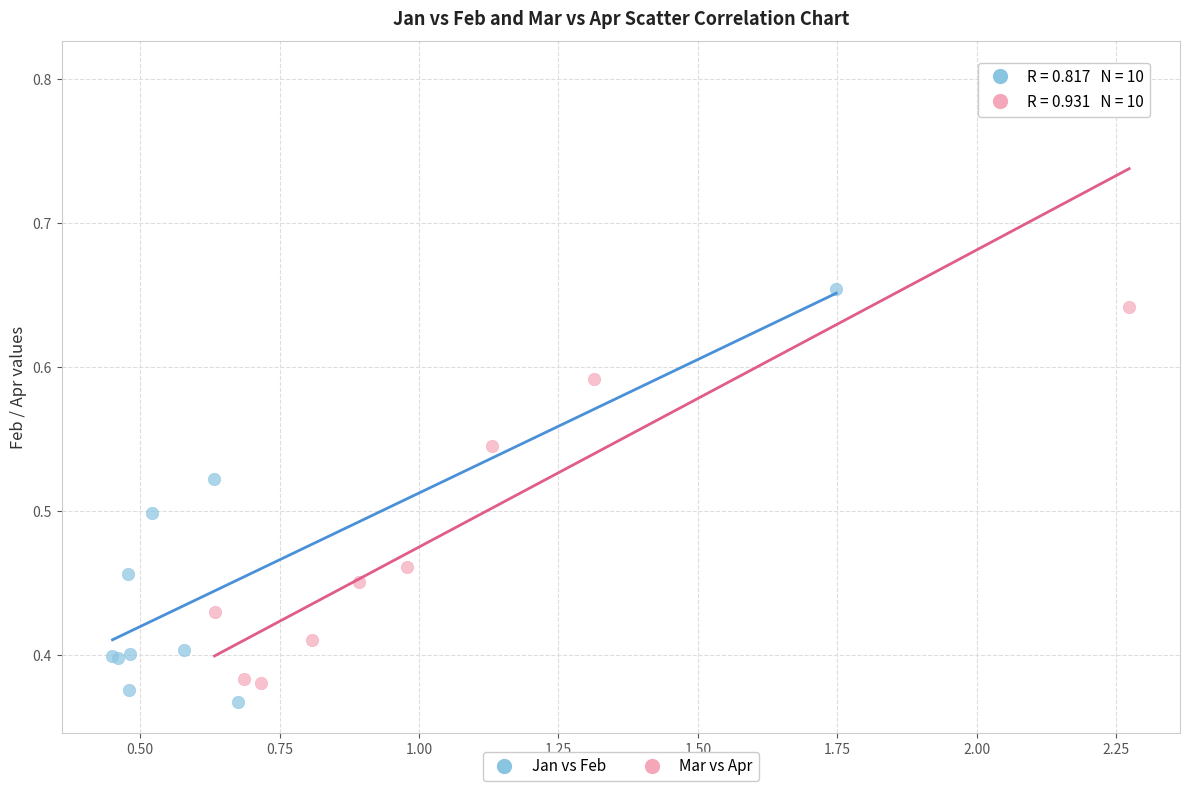

Which series contains the highest Y value?

Mar vs Apr